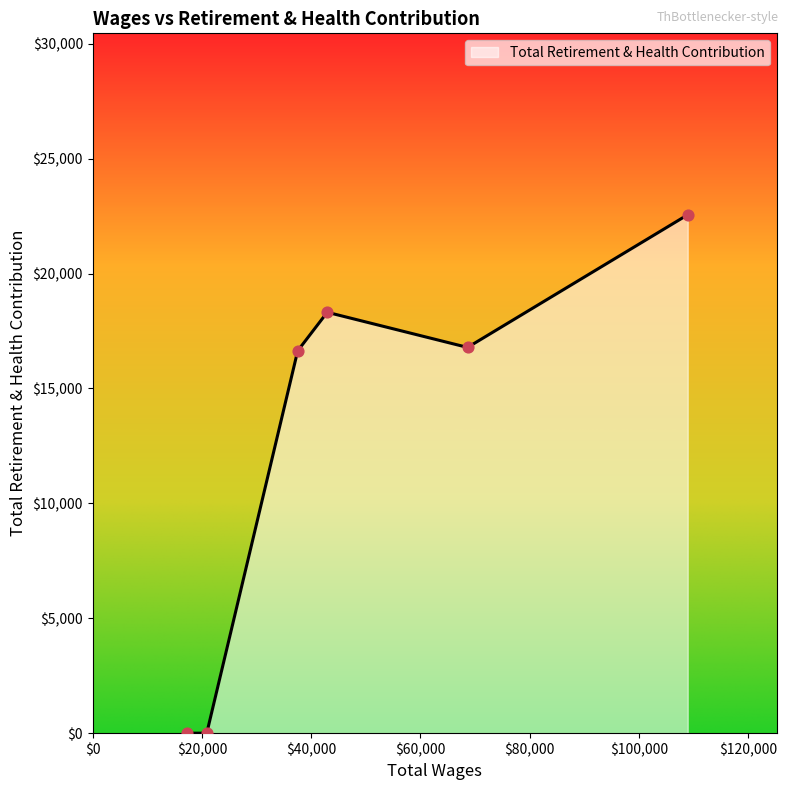

True or false: the data has more than 0 interior local peaks.

True